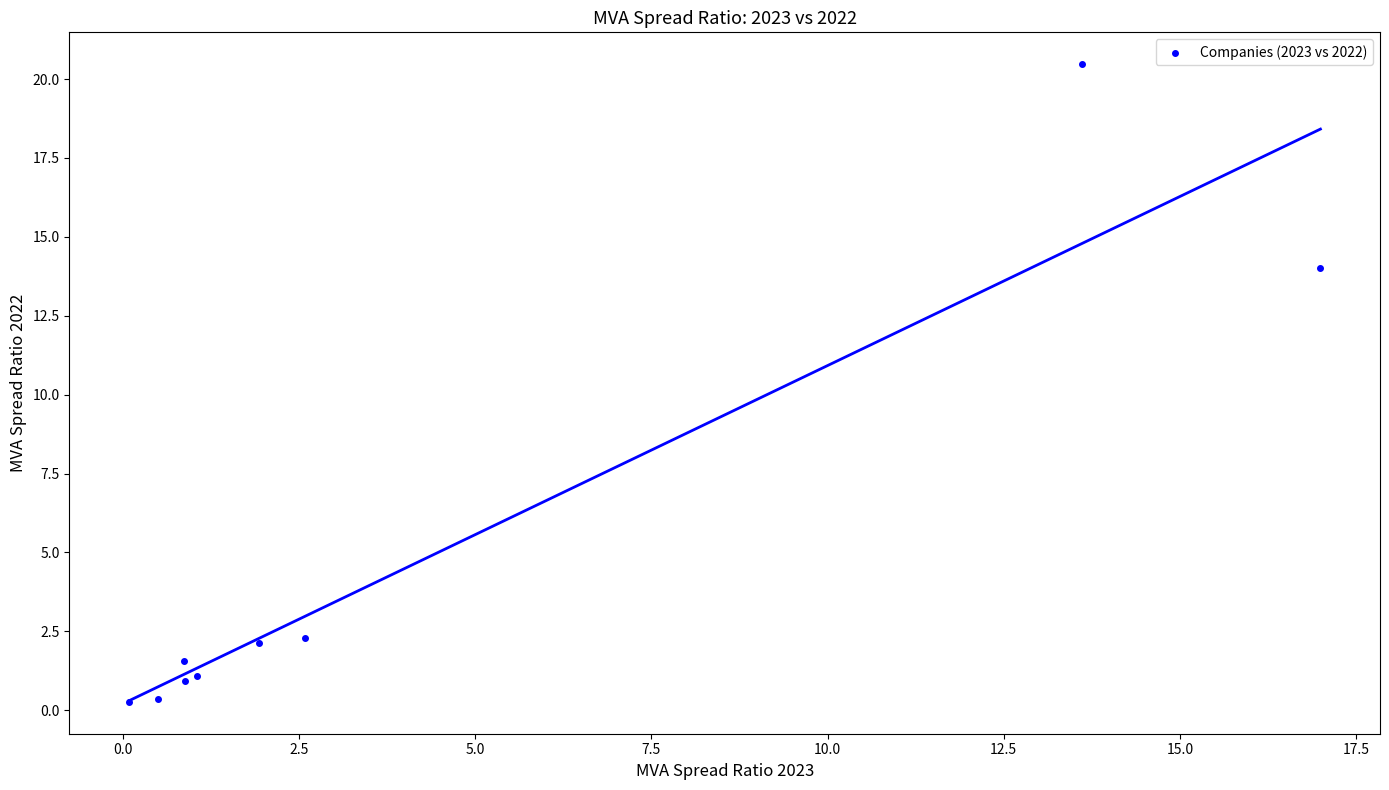

What Y value in the scatter plot is closest to 10?

14.0